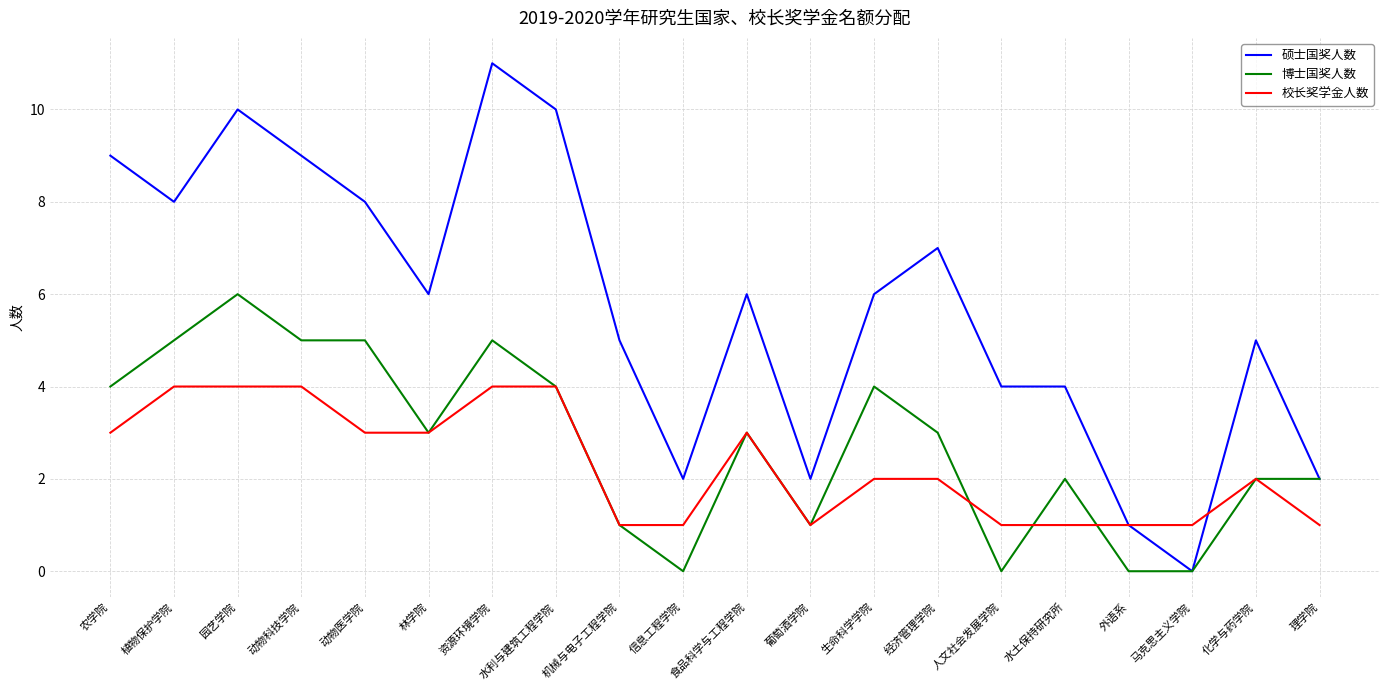

Reading left to right, what are all the values shown in this chart?

硕士国奖人数: 9	8	10	9	8	6	11	10	5	2	6	2	6	7	4	4	1	0	5	2
博士国奖人数: 4	5	6	5	5	3	5	4	1	0	3	1	4	3	0	2	0	0	2	2
校长奖学金人数: 3	4	4	4	3	3	4	4	1	1	3	1	2	2	1	1	1	1	2	1